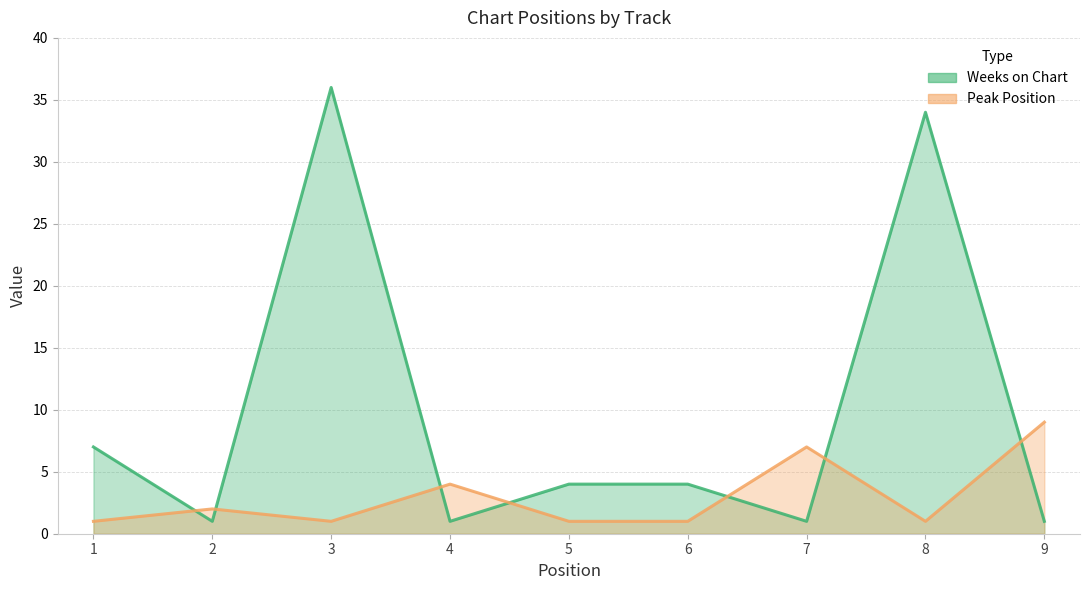

Is it true that Weeks on Chart equals 1 at 9?

True